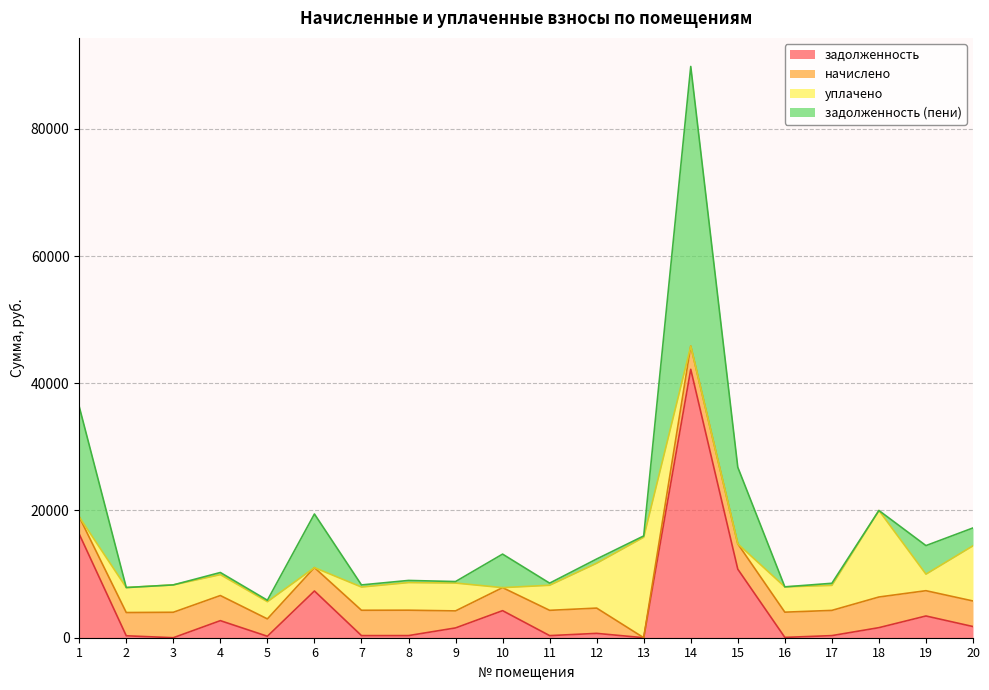

Is the value of задолженность at 7 greater than the value of задолженность (пени) at 7?

No